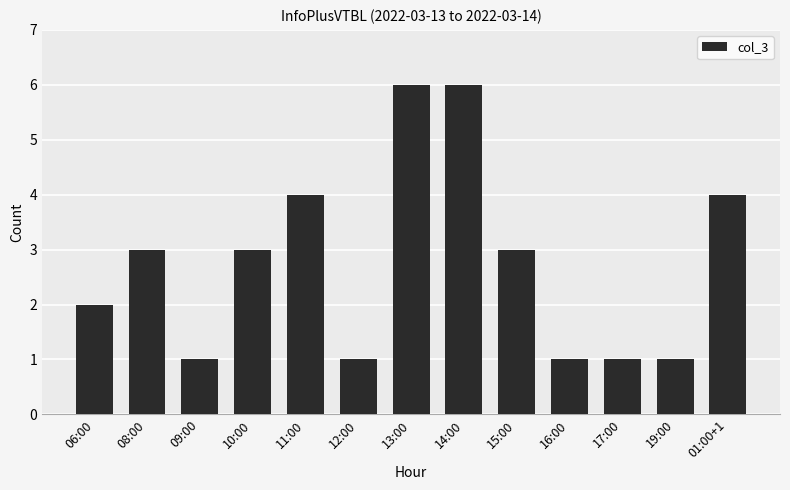

Reading left to right, list all the values displayed in this chart.

2	3	1	3	4	1	6	6	3	1	1	1	4